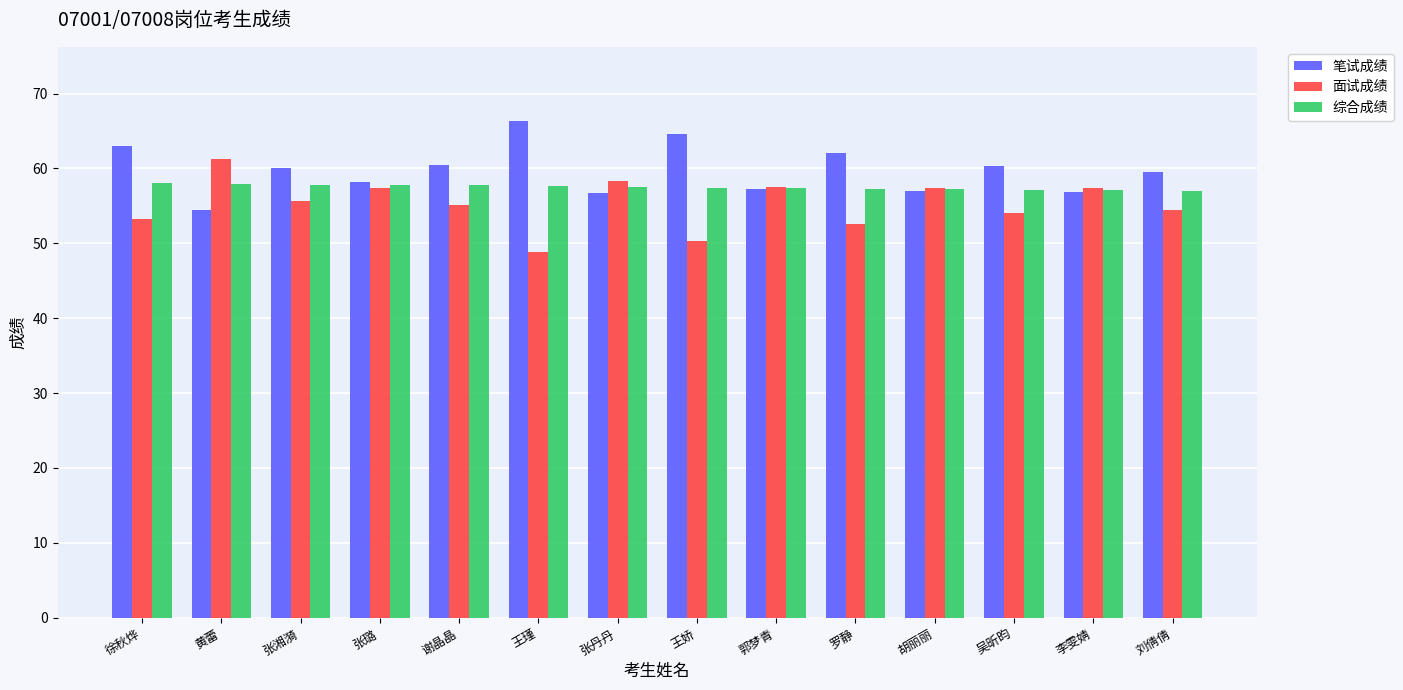

What is the difference between the highest and lowest values at 黄蕾?

6.8